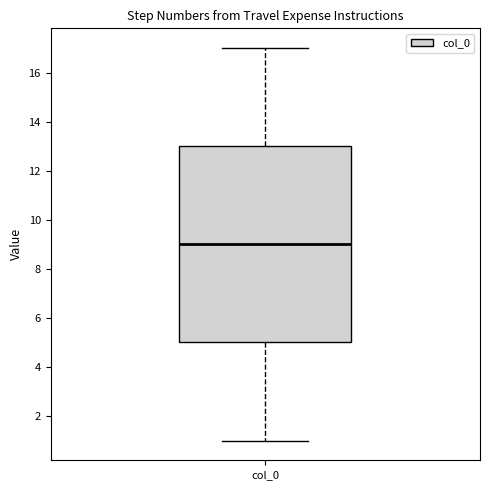

Where is the upper edge of the box for col_0 on the y-axis? The values are not printed on the chart, so give them approximately, as read against the axis.

13